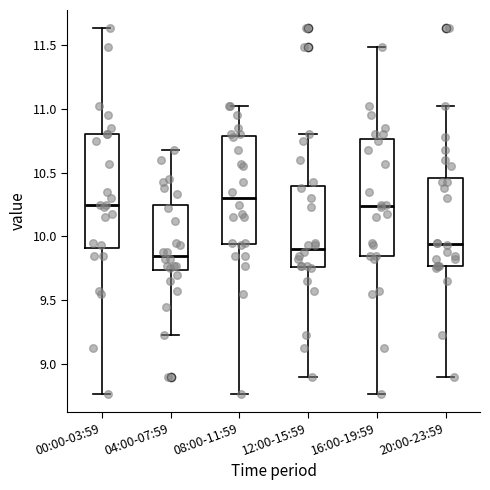

Which box's median line is the highest?

08:00-11:59